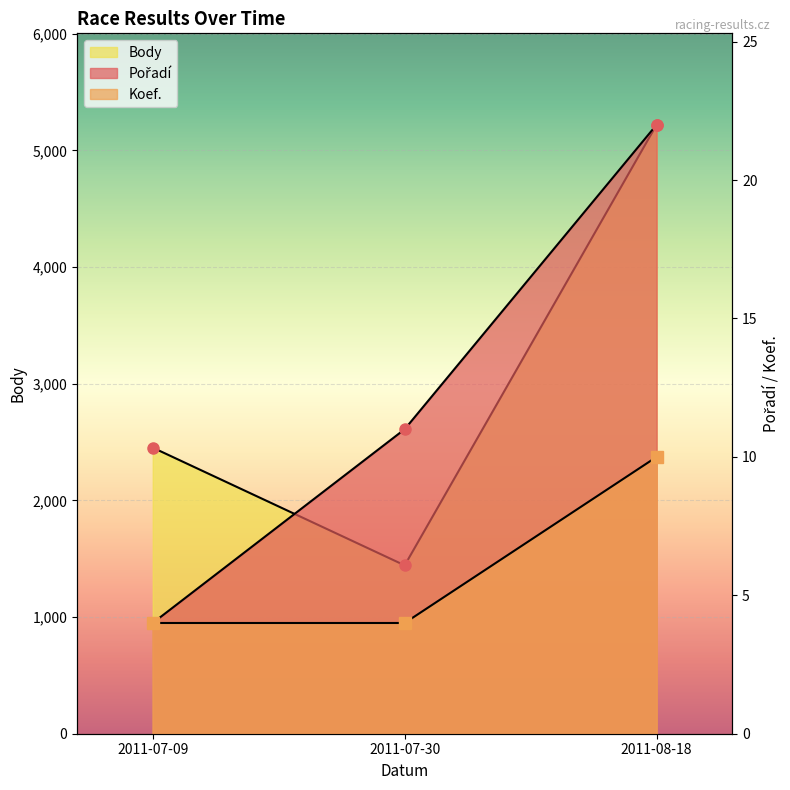

What are all the series names shown in the legend?

Pořadí, Koef., Body